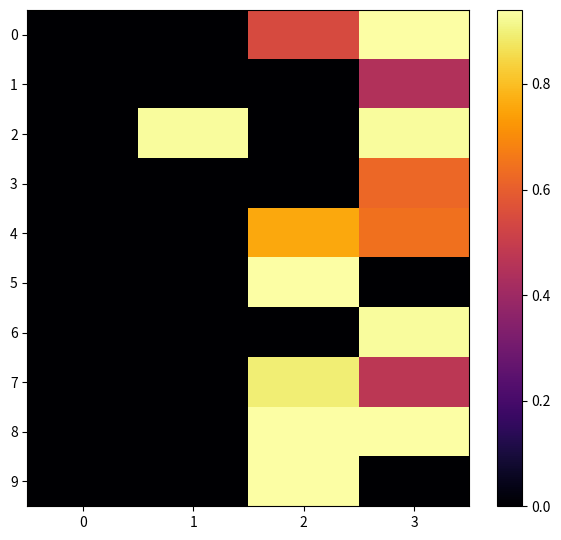

Which series has the largest total across all categories?

8